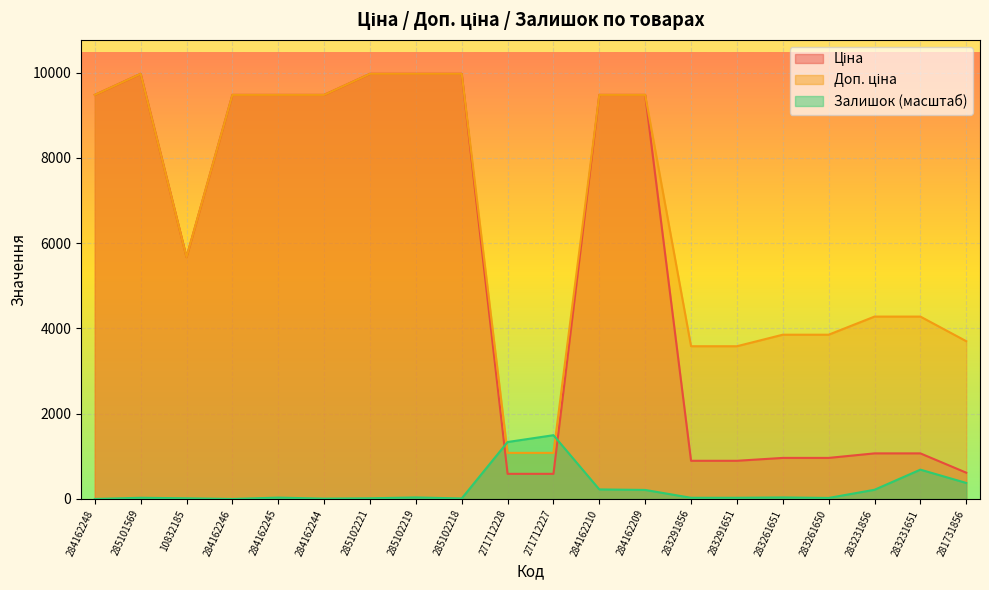

List the labels in order of Доп. ціна value, largest first.

285101569, 285102221, 285102219, 285102218, 284162248, 284162246, 284162245, 284162244, 284162210, 284162209, 10832185, 283231856, 283231651, 283261651, 283261650, 281731856, 283291856, 283291651, 271712228, 271712227